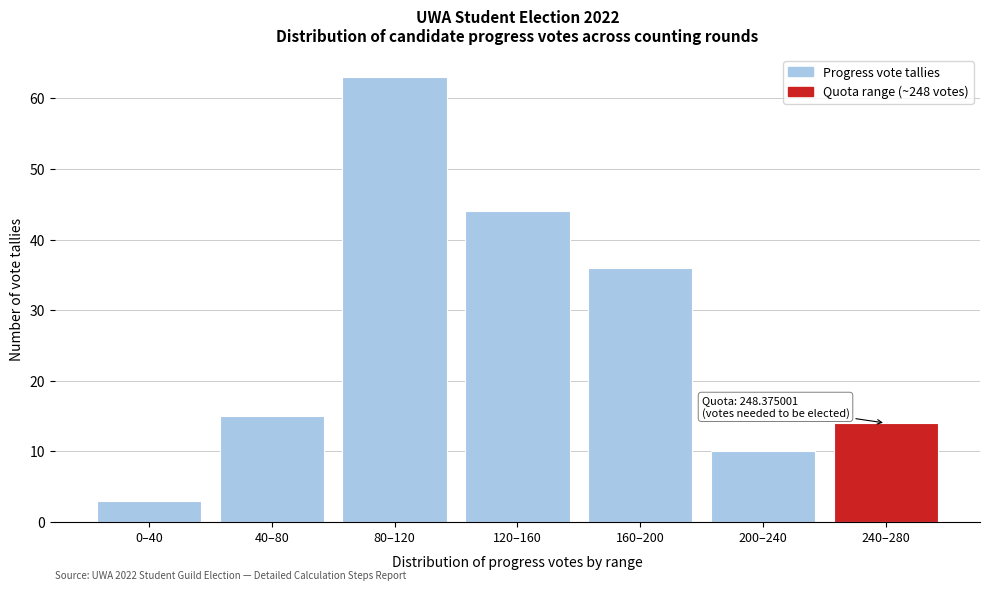

Reading right to left, list all the values displayed in this chart.

240–280=14	200–240=10	160–200=36	120–160=44	80–120=63	40–80=15	0–40=3